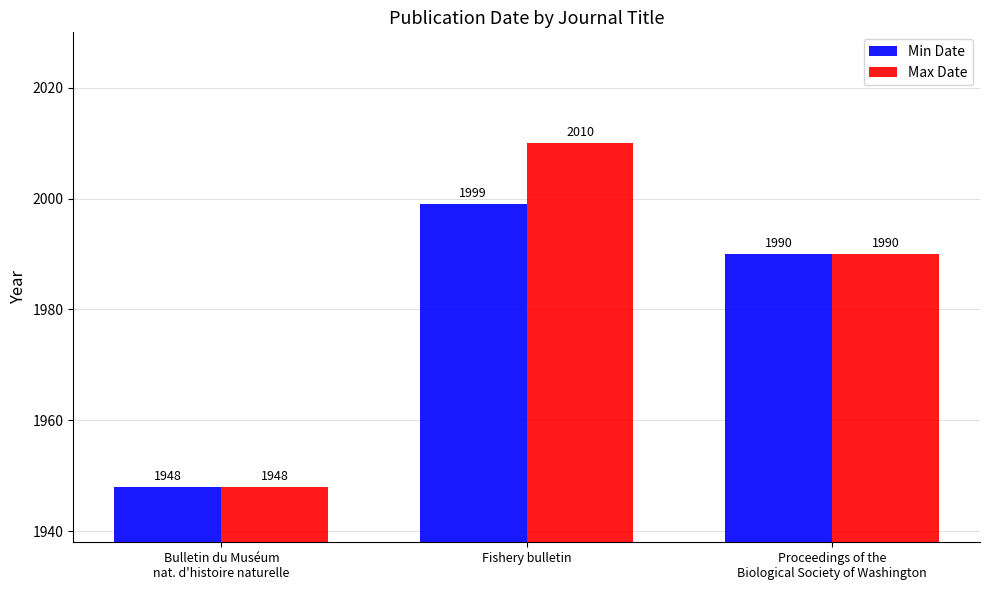

At which label does Min Date reach its minimum?

Bulletin du Muséum
nat. d'histoire naturelle